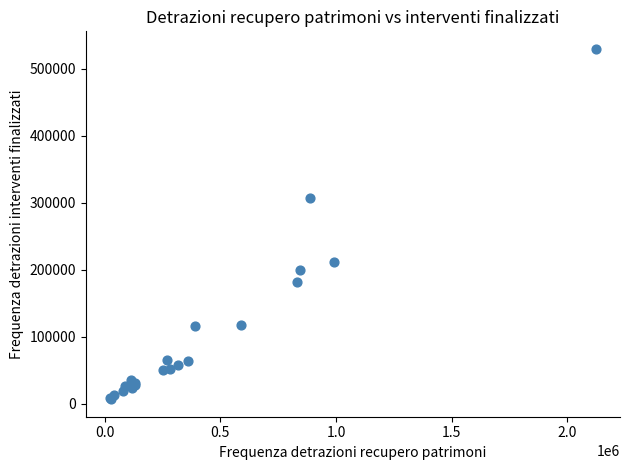

What Y value in the scatter plot is closest to 268110?

307293